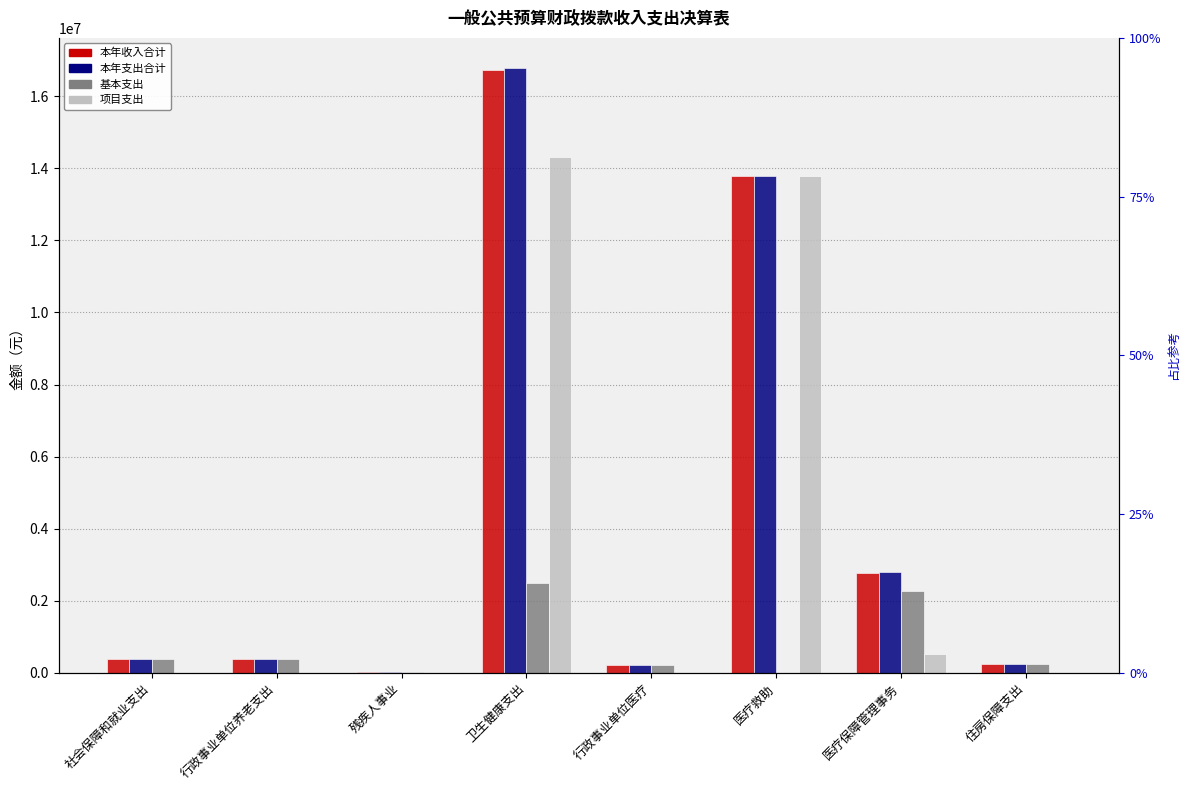

Which series has the largest total across all categories?

本年支出合计